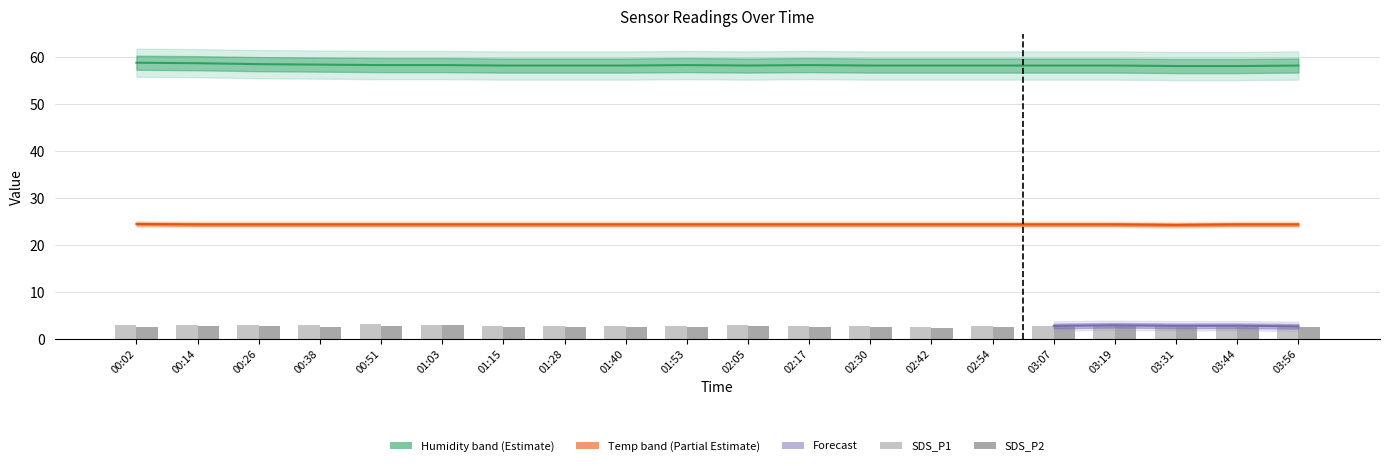

What is the difference between the maximum and minimum values in the SDS_P1 series?

0.5